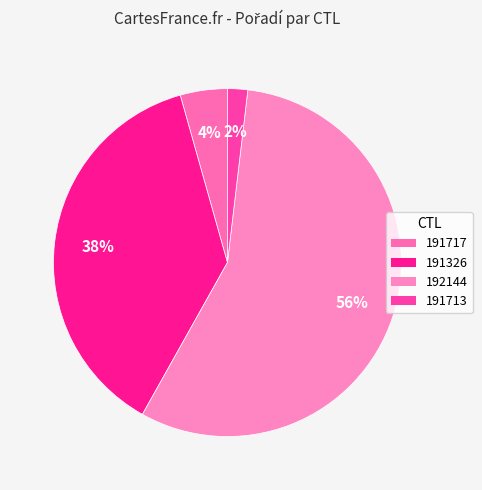

What is the majority slice?

192144